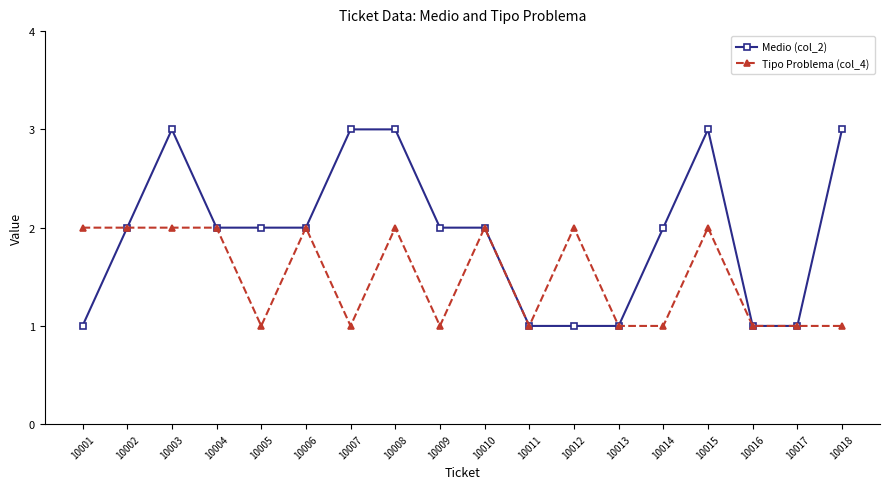

What is the spread (max minus min) of values at 10012?

1